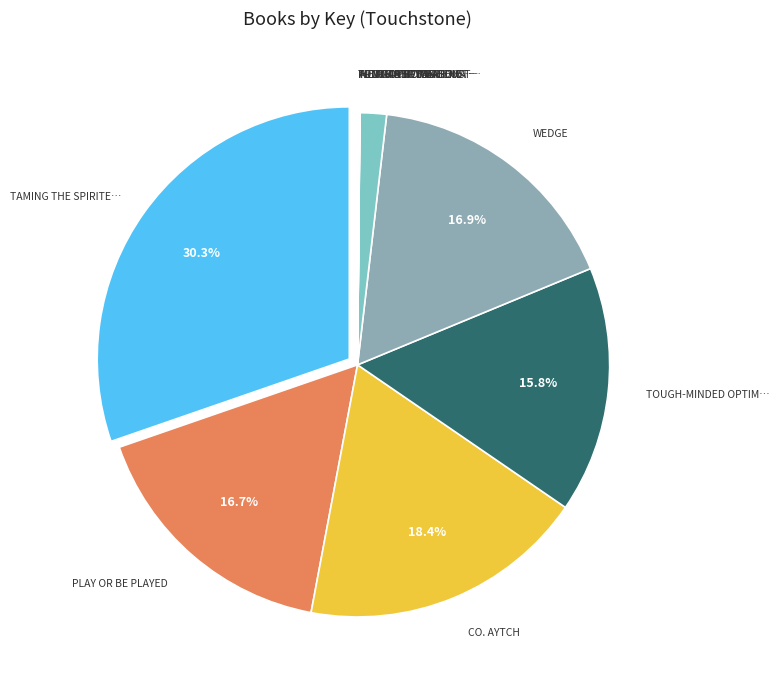

Which category has the biggest portion of the pie?

Taming the Spirited Child